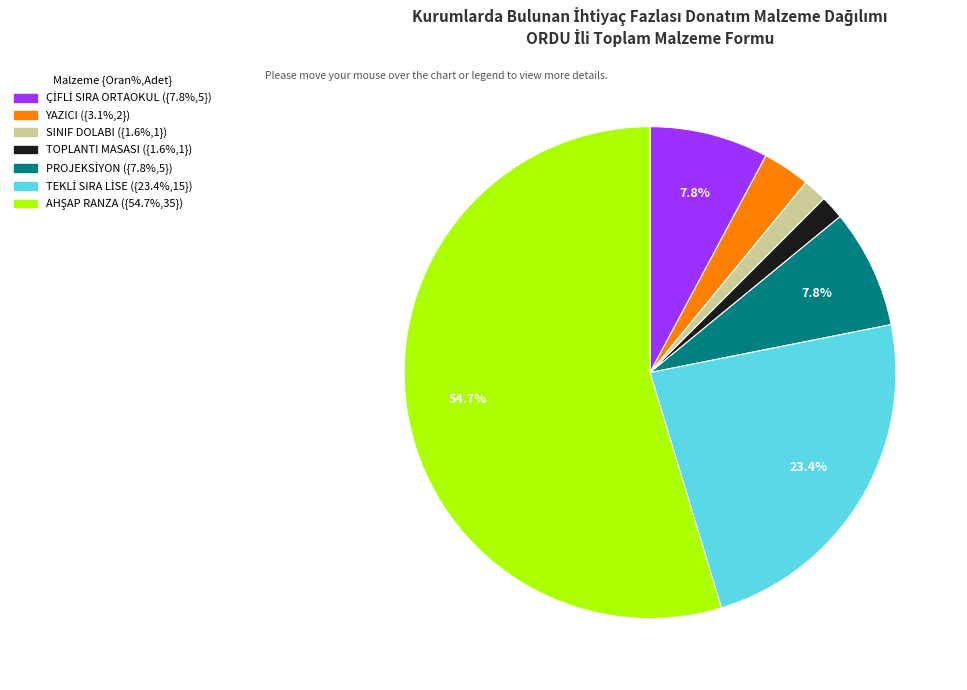

Does any single category account for the majority?

Yes